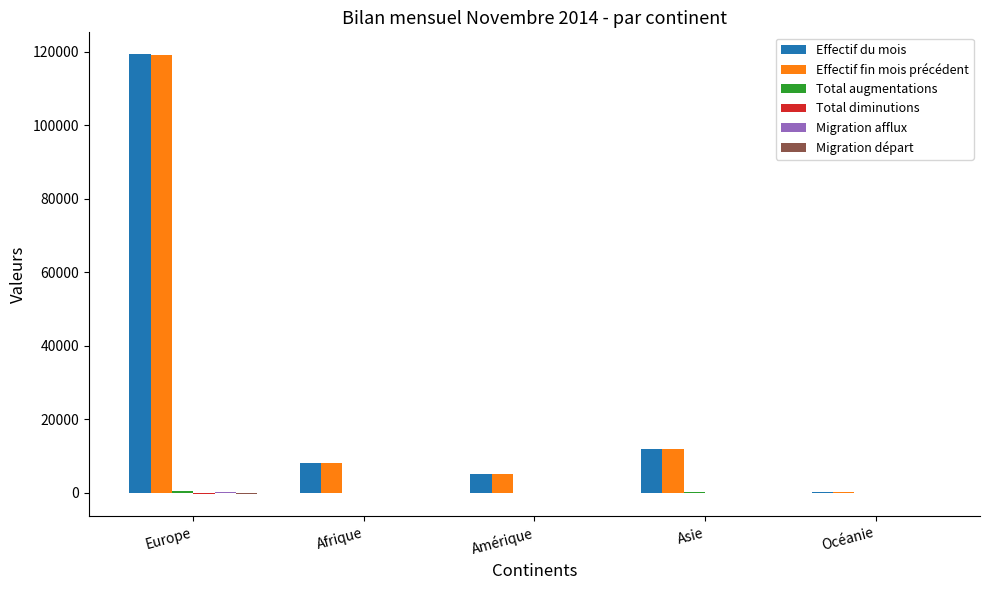

At which category is the sum across all series the highest?

Europe